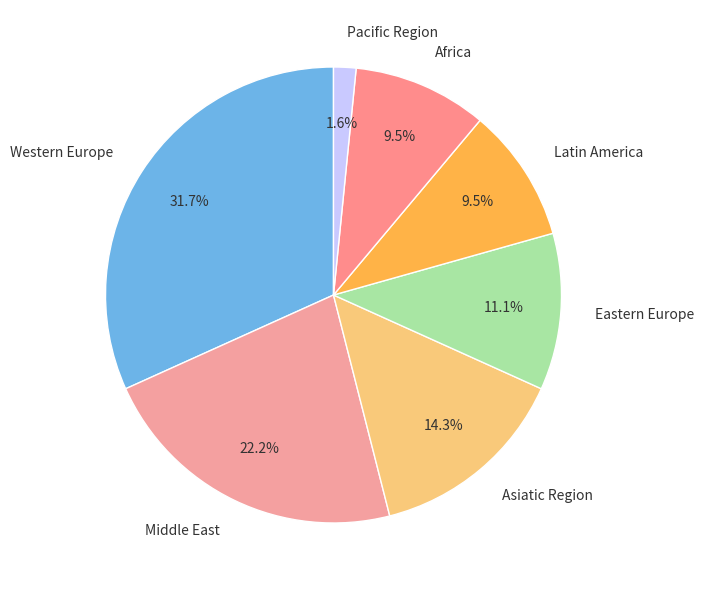

What is the smallest slice in the pie chart?

Pacific Region